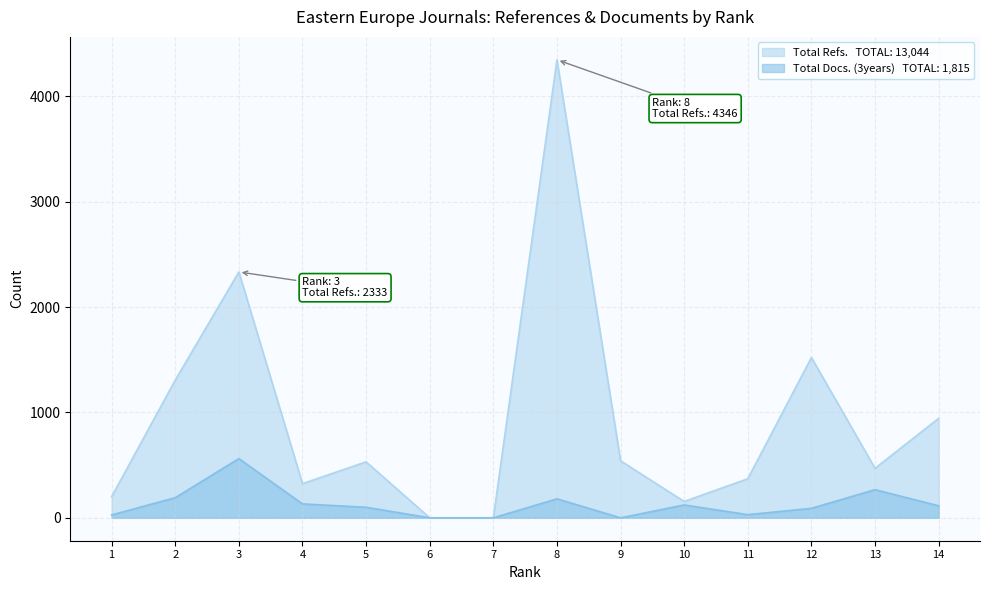

At which category is the sum across all series the highest?

8